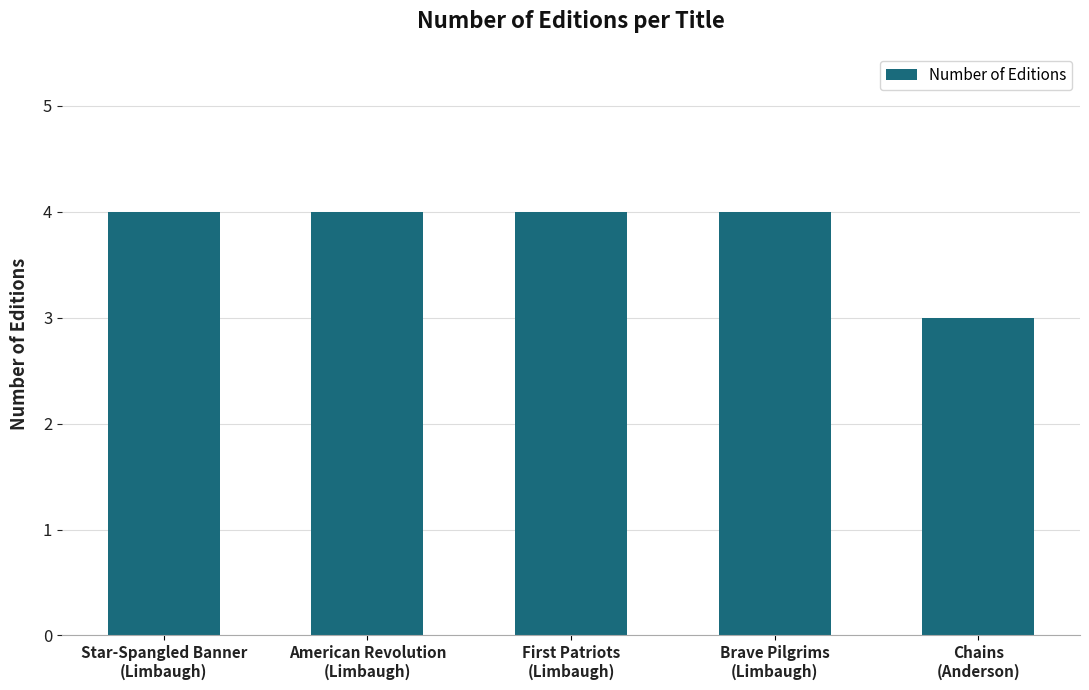

Reading left to right, transcribe all the data shown in this chart.

4	4	4	4	3